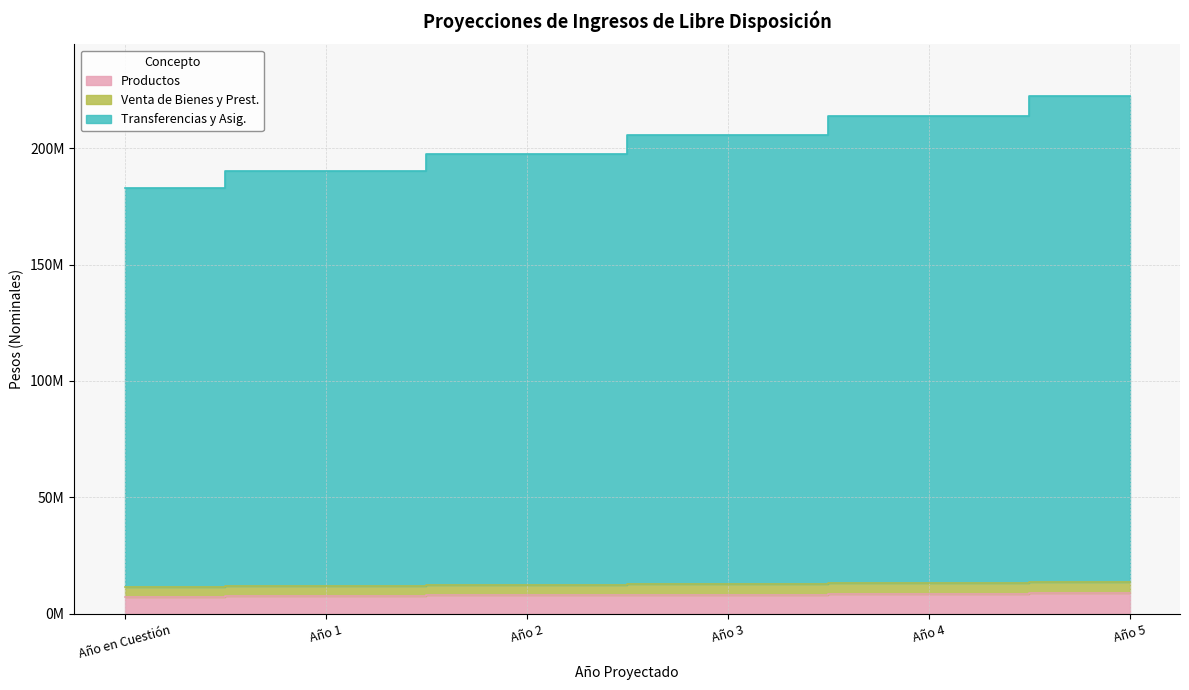

What is the maximum value shown in the chart?

222396985.7